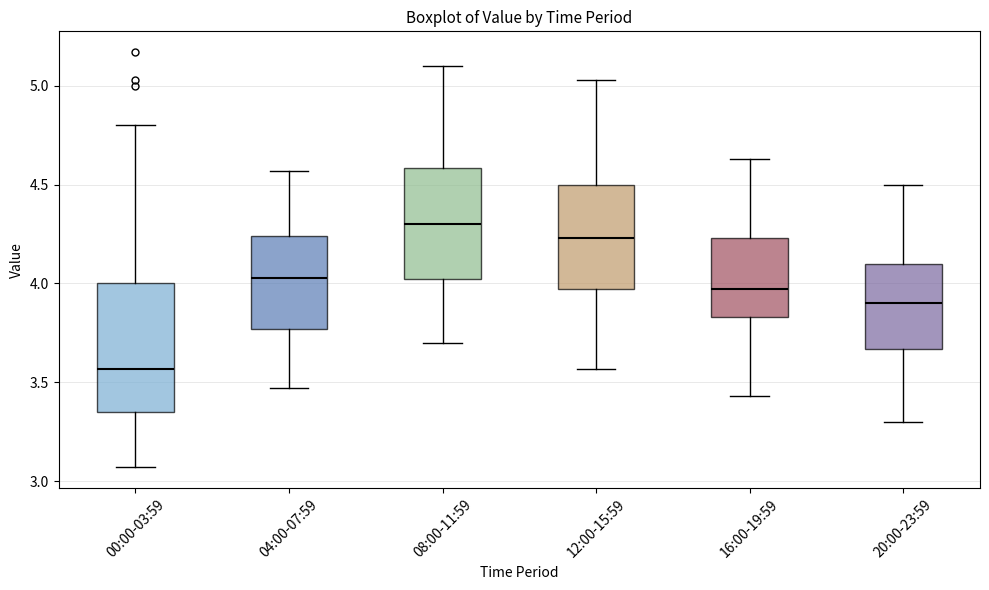

Where does the median line of the box for 20:00-23:59 sit on the y-axis? The values are not printed on the chart, so give them approximately, as read against the axis.

3.90